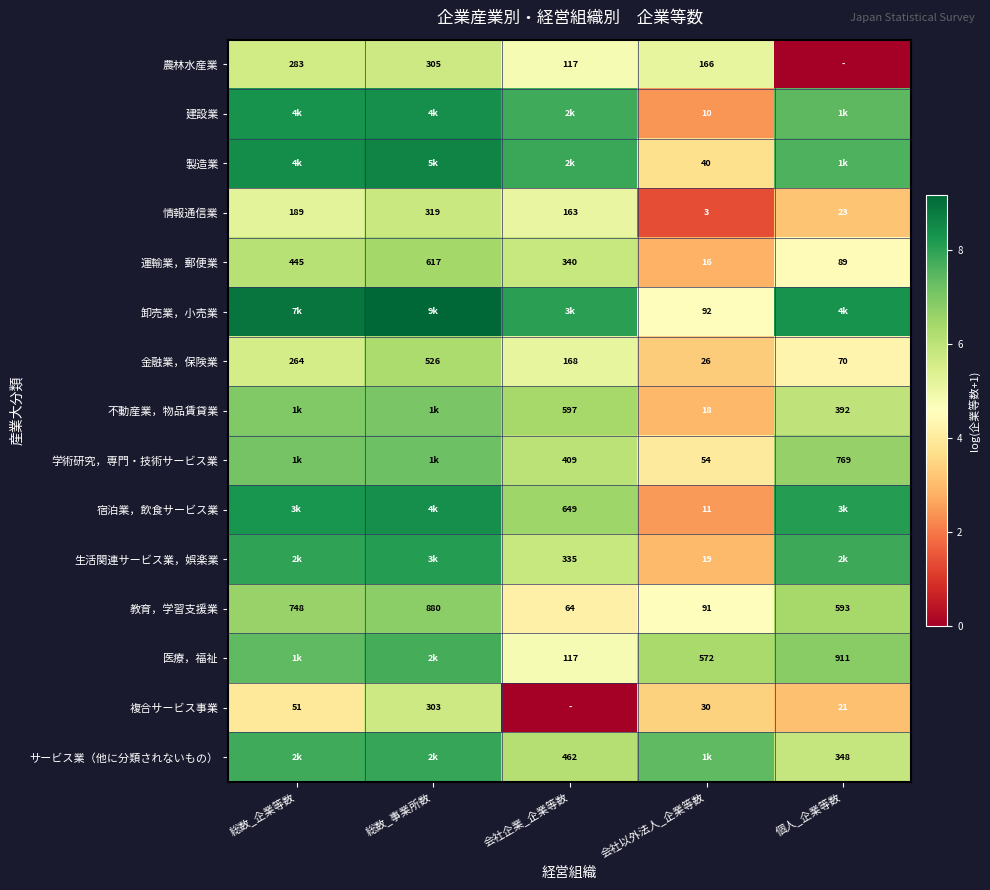

Is the value of 農林水産業 at 会社以外法人_企業等数 greater than the value of サービス業（他に分類されないもの） at 会社企業_企業等数?

No